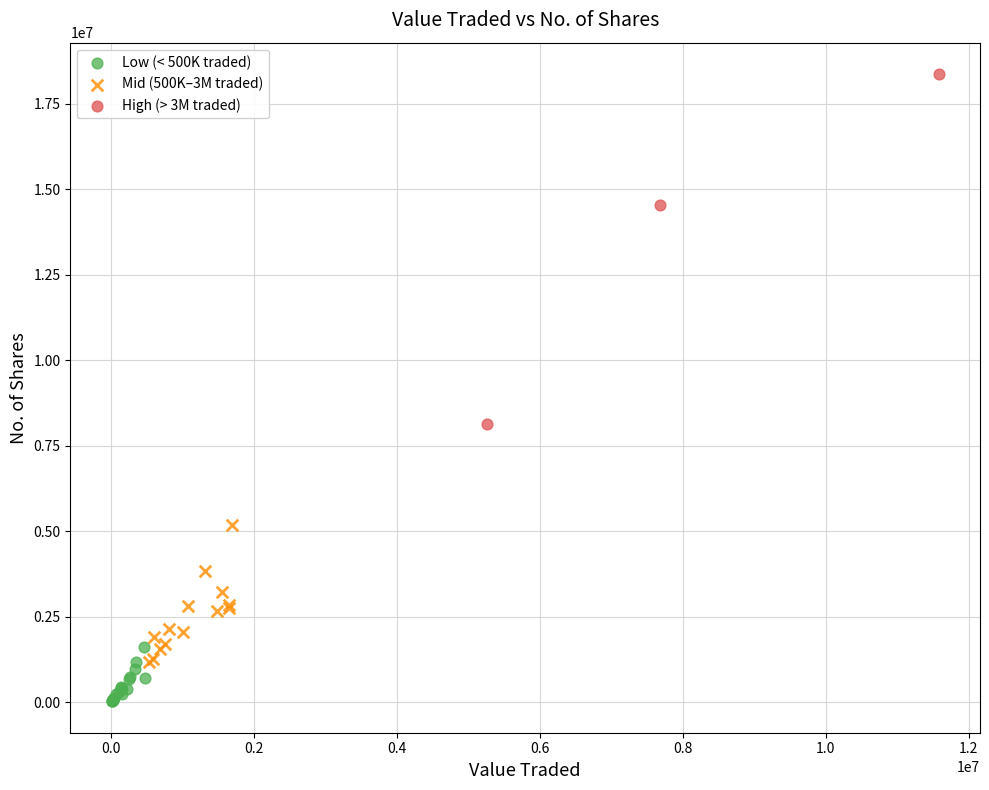

Which series contains the highest Y value?

High (> 3M traded)